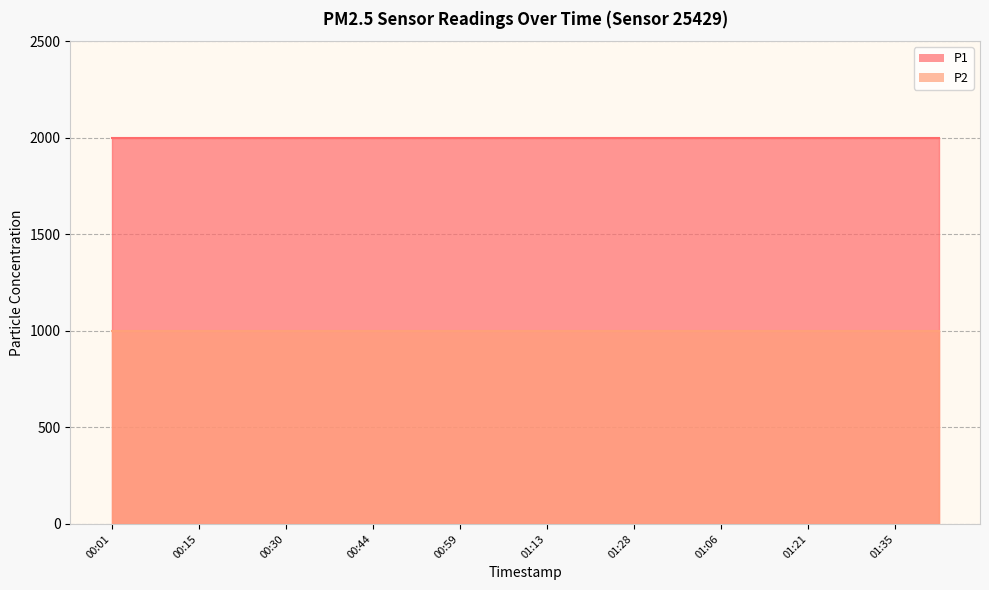

What is the value of the P2 point at the 7th from the left?

999.9